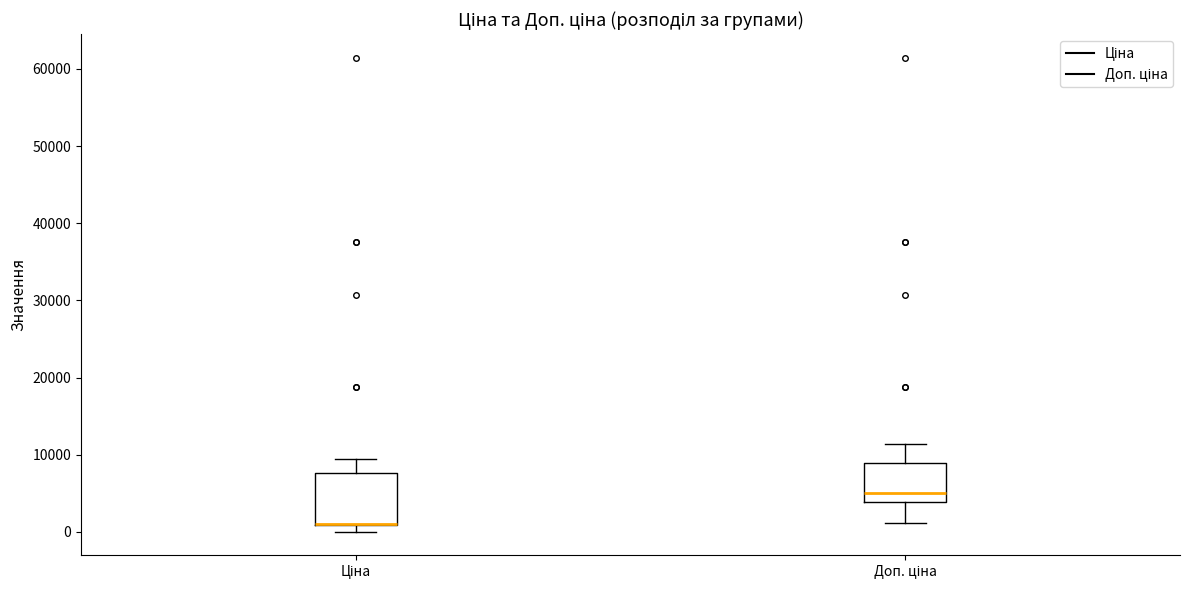

Where is the upper edge of the box for Ціна on the y-axis? The values are not printed on the chart, so give them approximately, as read against the axis.

8000